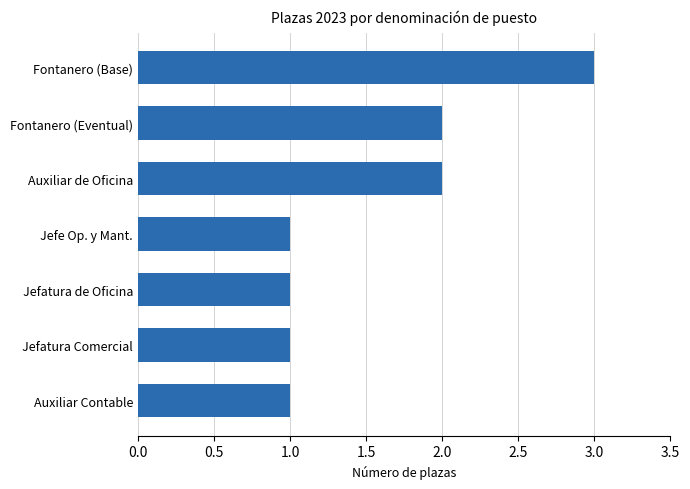

Approximately how many times larger is the value at Auxiliar Contable compared to Fontanero (Eventual)?

0.5